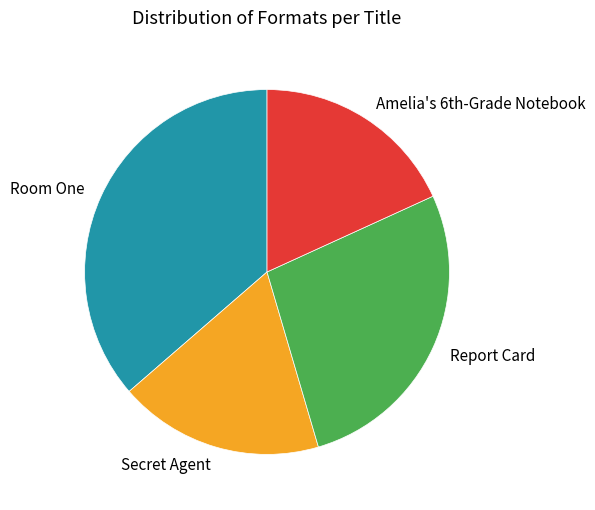

Do Secret Agent and Room One together represent more than half of the pie?

Yes